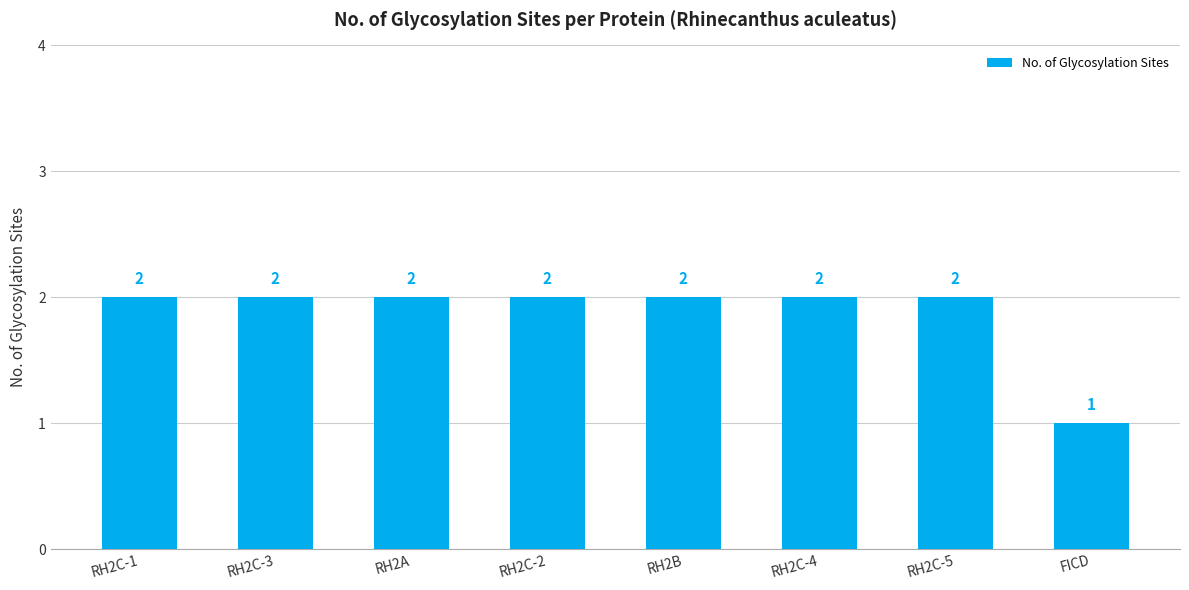

The value at RH2A is 1. True or false?

False